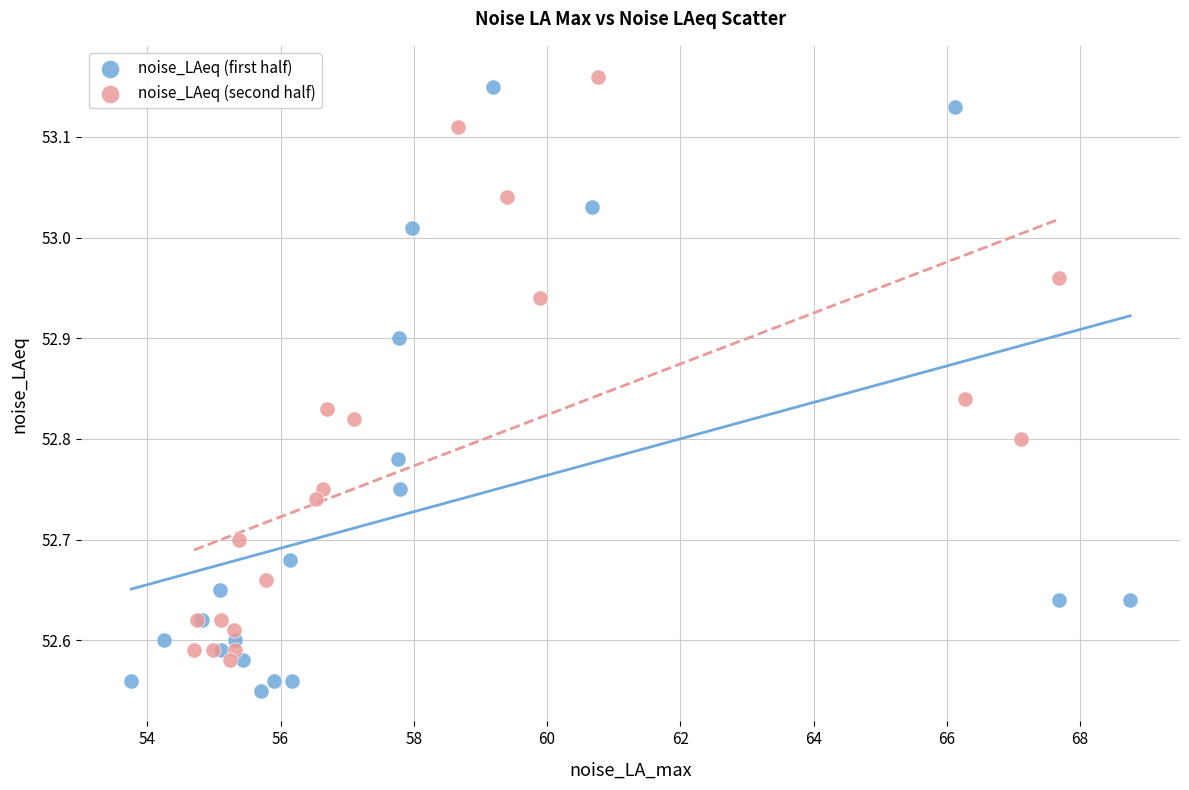

Which series has the largest Y range (max minus min)?

noise_LAeq (first half)